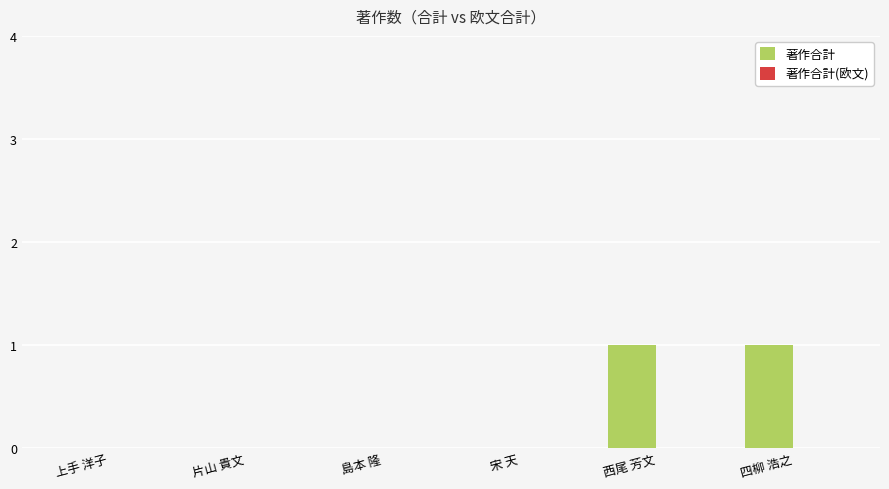

Reading left to right, list all the values displayed in this chart.

上手 洋子=0	片山 貴文=0	島本 隆=0	宋 天=0	西尾 芳文=1	四柳 浩之=1